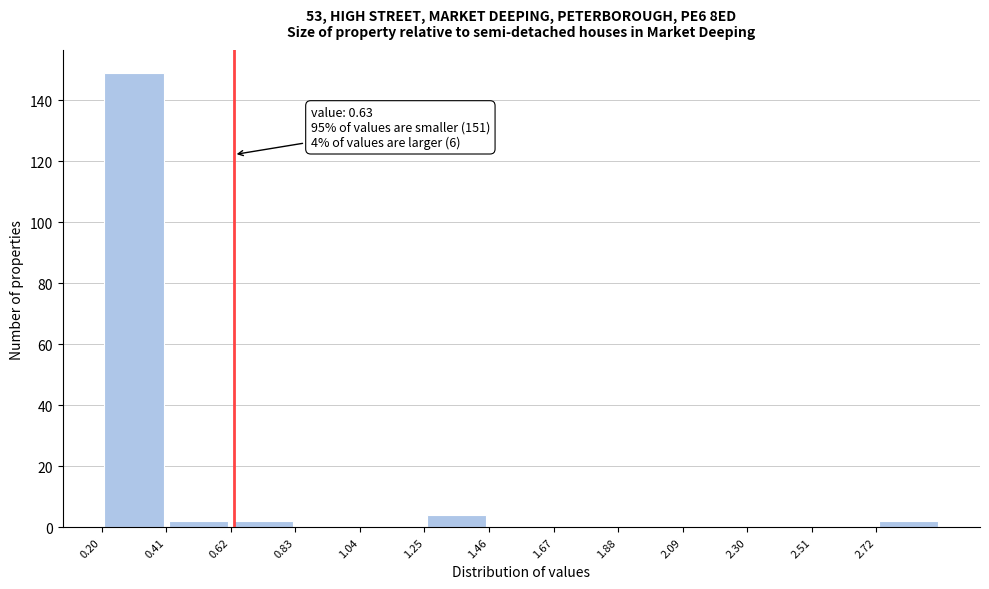

Which range on the x-axis has the tallest bar?

0.20 to 0.41